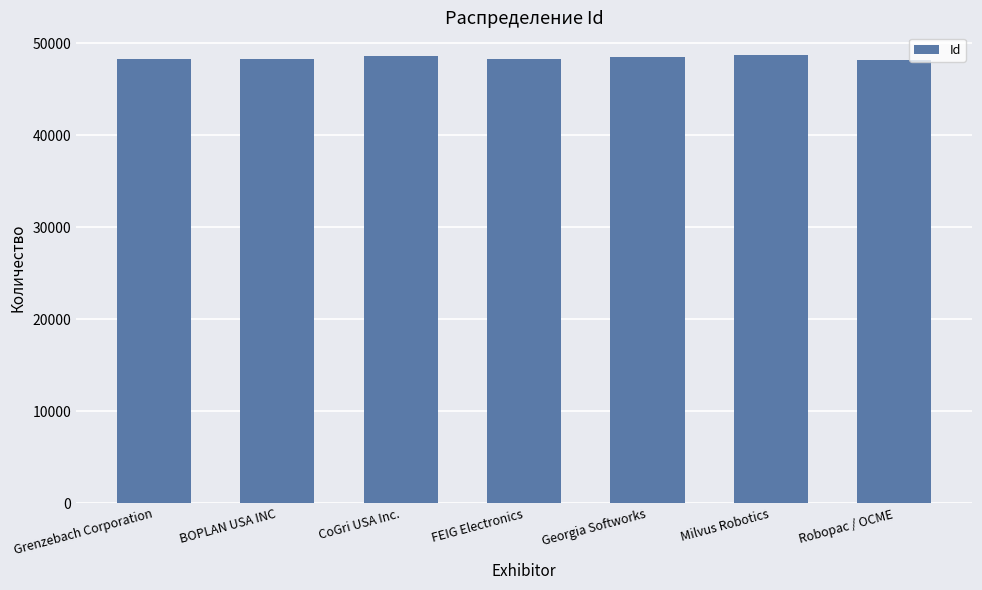

What is the ratio of the value at Georgia Softworks to the value at CoGri USA Inc.?

1.0